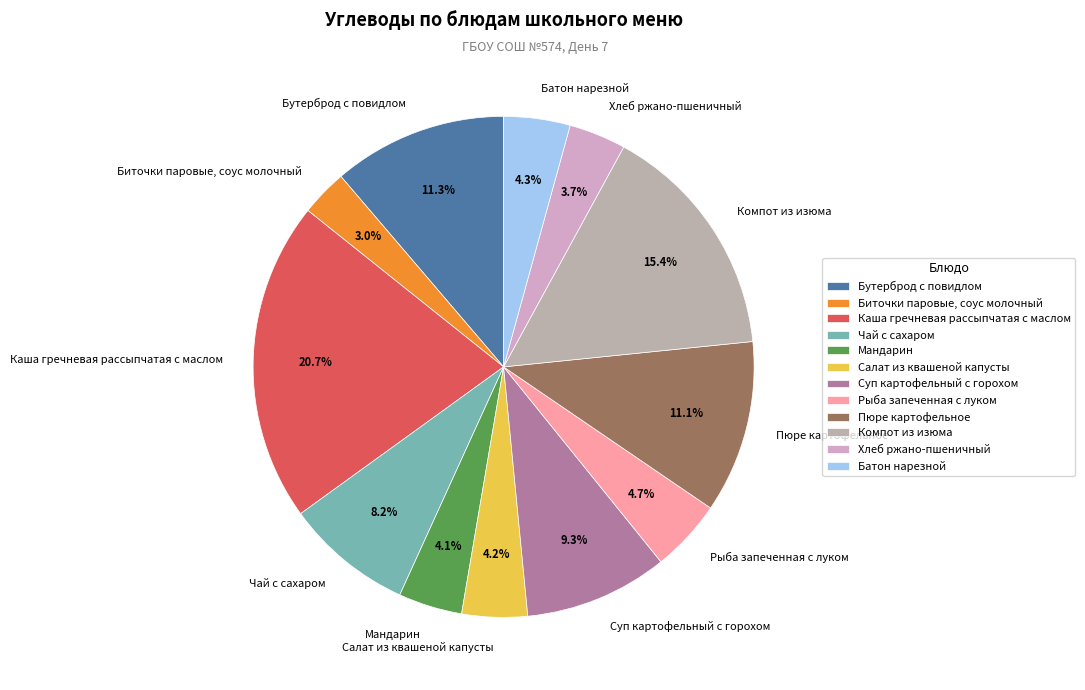

How much of the chart is everything except Бутерброд с повидлом?

88.7%